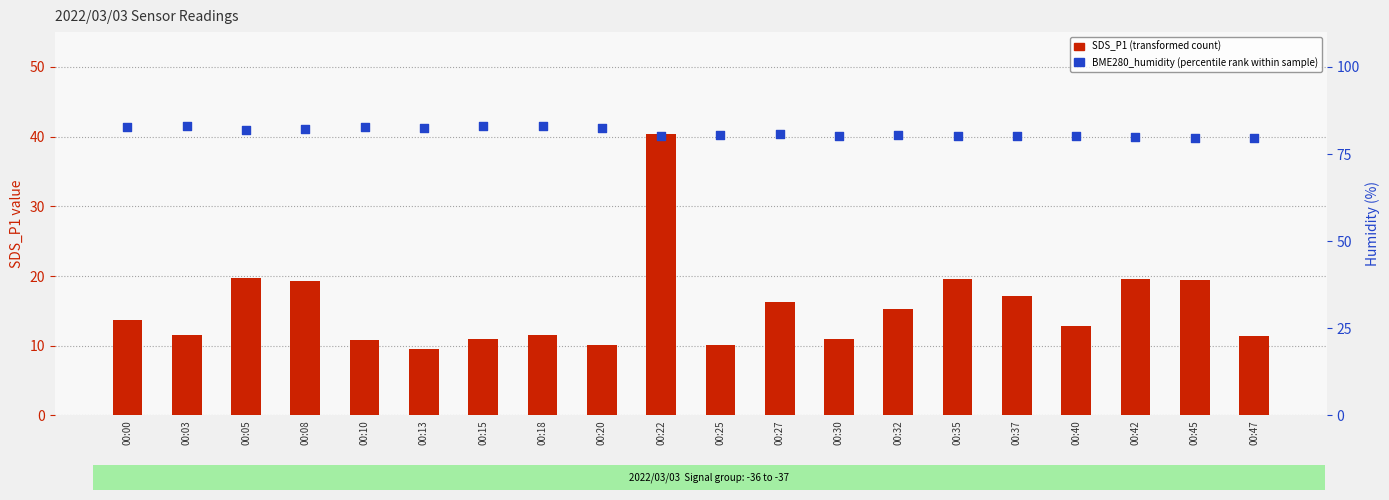

Which series reaches the minimum Y coordinate?

SDS_P1 (transformed count)